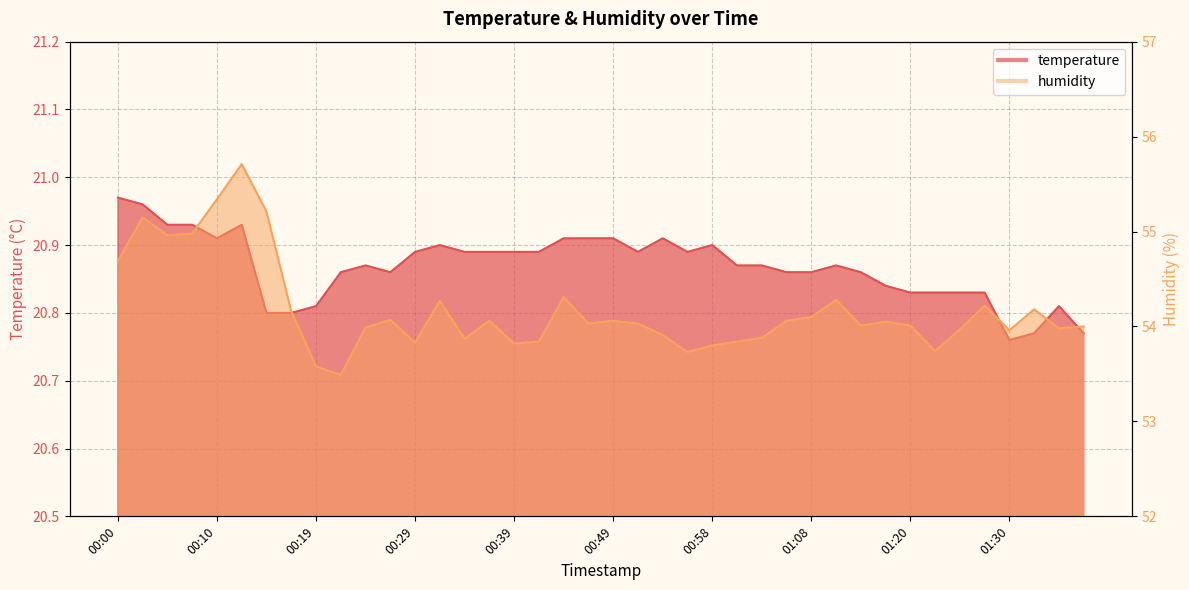

List the series in order of their peak value, highest first.

humidity, temperature